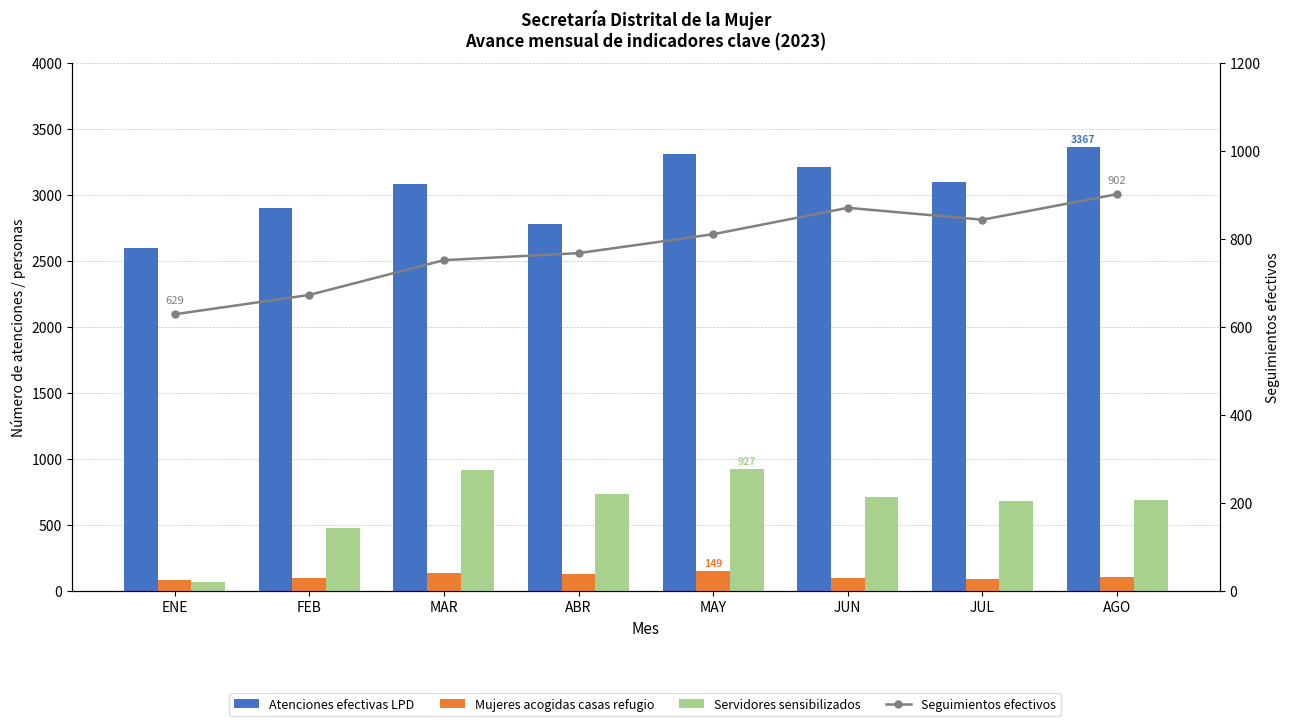

What is the difference between the Servidores sensibilizados values at JUL and JUN?

31